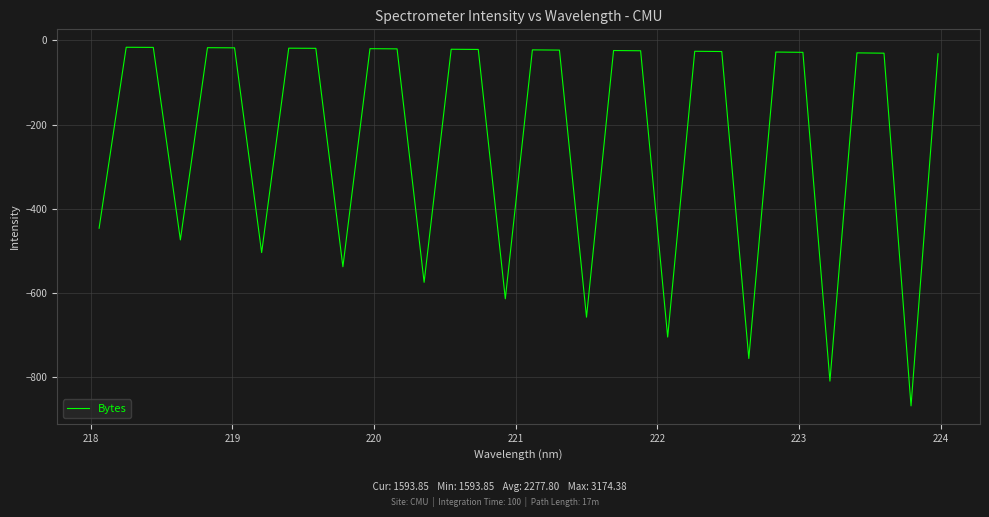

What is the minimum value shown in the chart?

-868.4